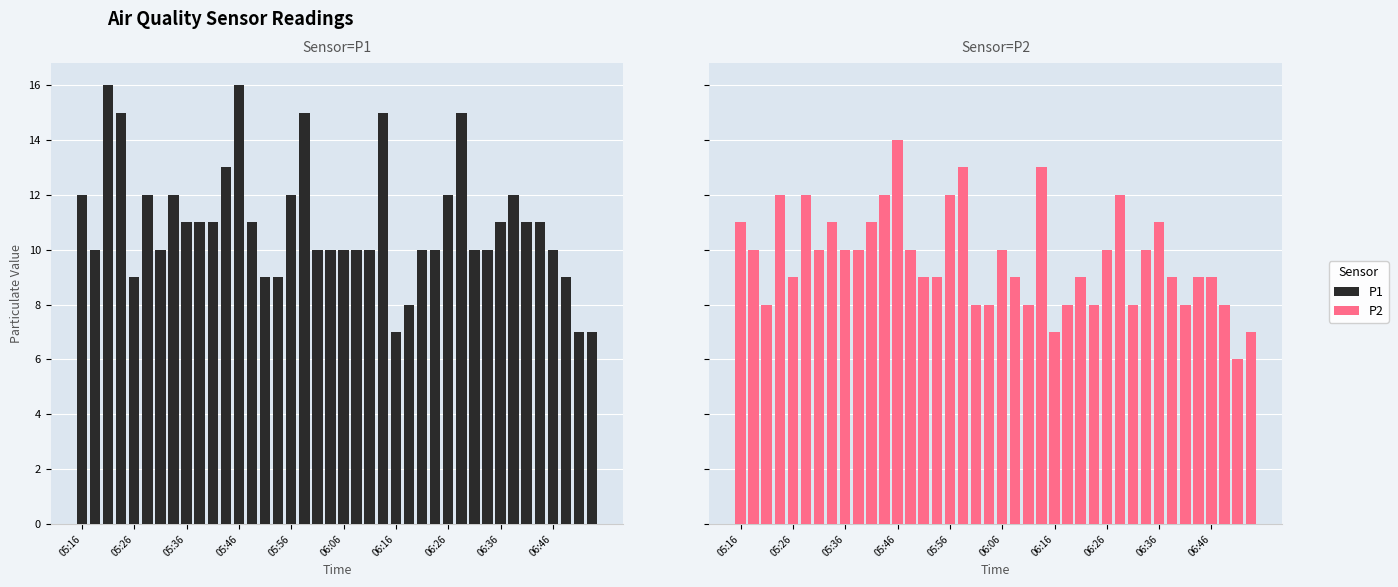

At how many categories does at least one series exceed 10?

20